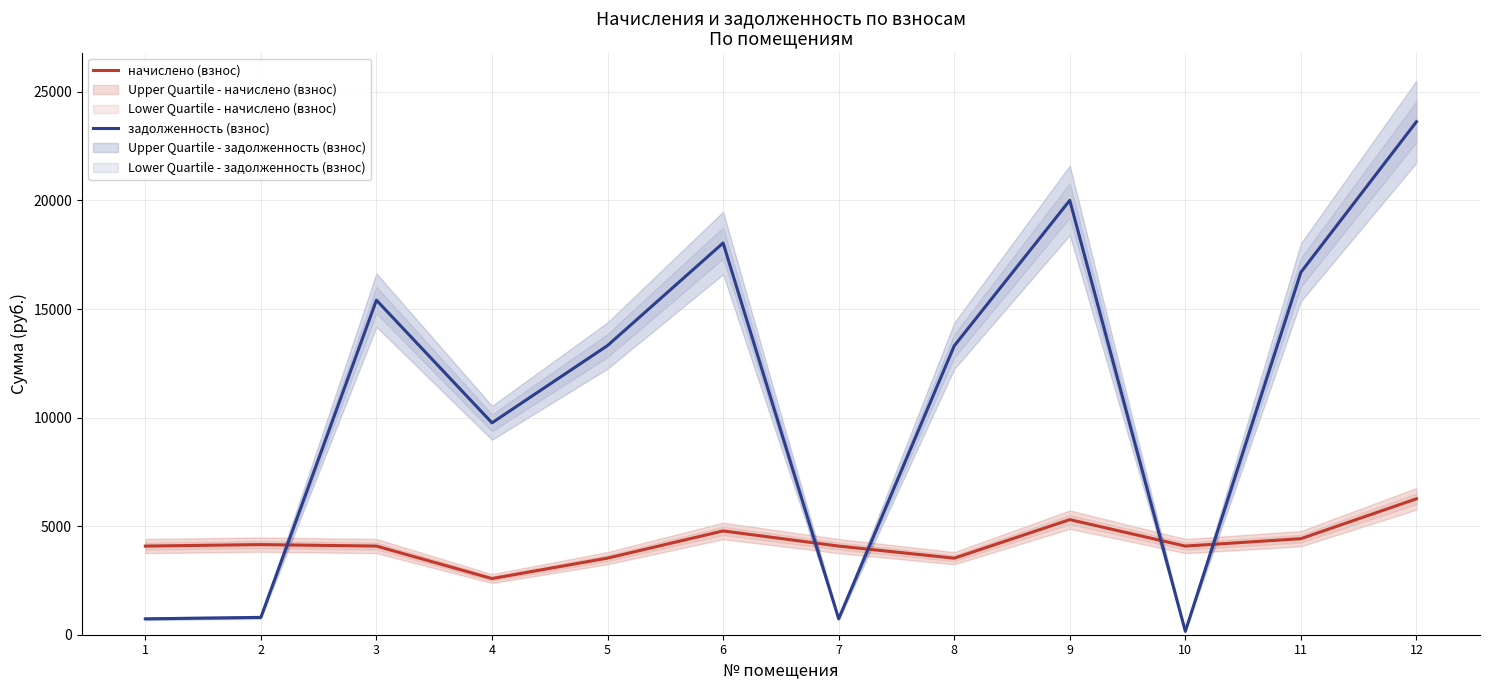

Between which two adjacent categories do начислено (взнос) and задолженность (взнос) first intersect?

2 and 3